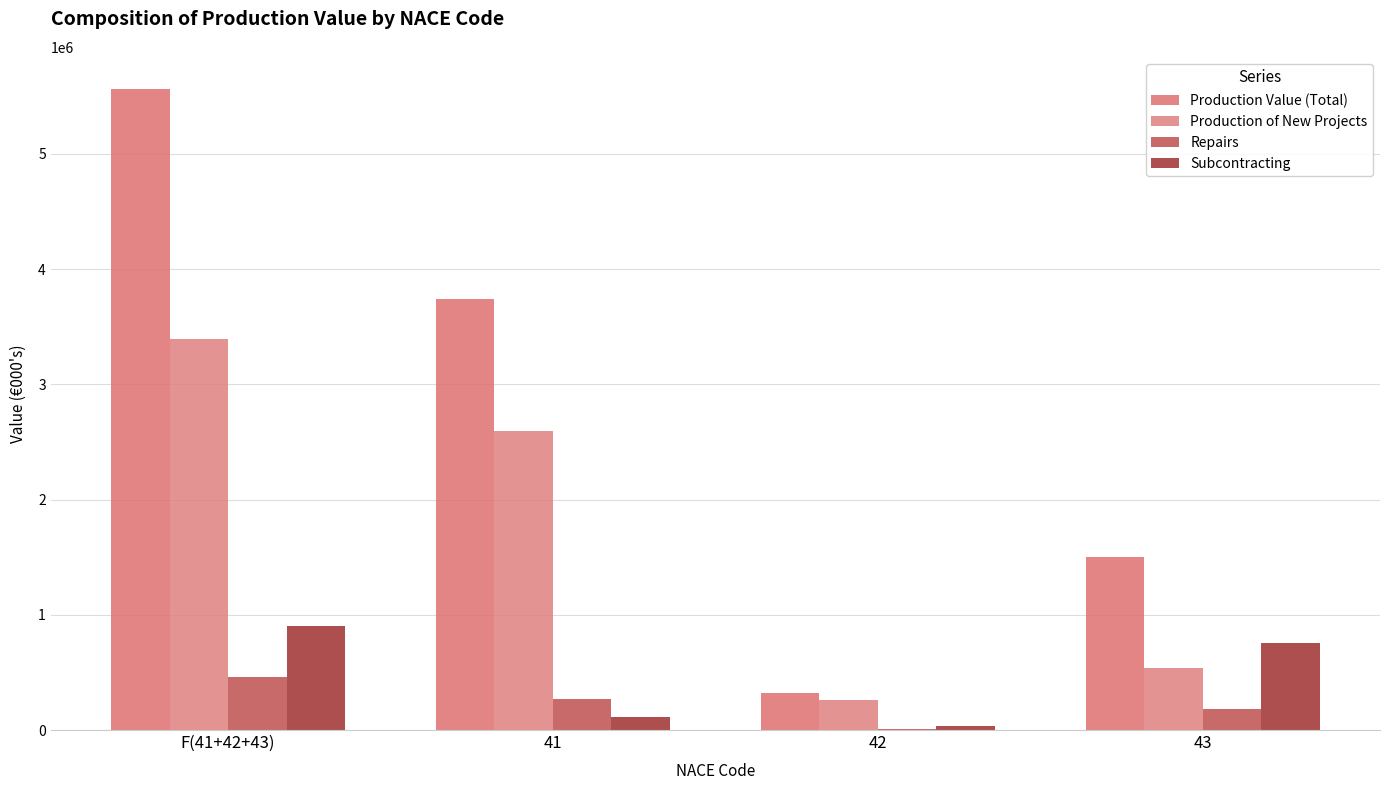

At which label is Production of New Projects closest to 1825451?

41